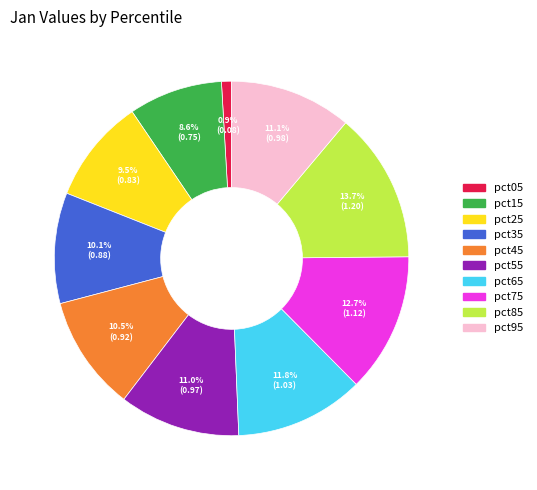

To the nearest percent, what is the combined percentage of pct65 and pct95?

23%